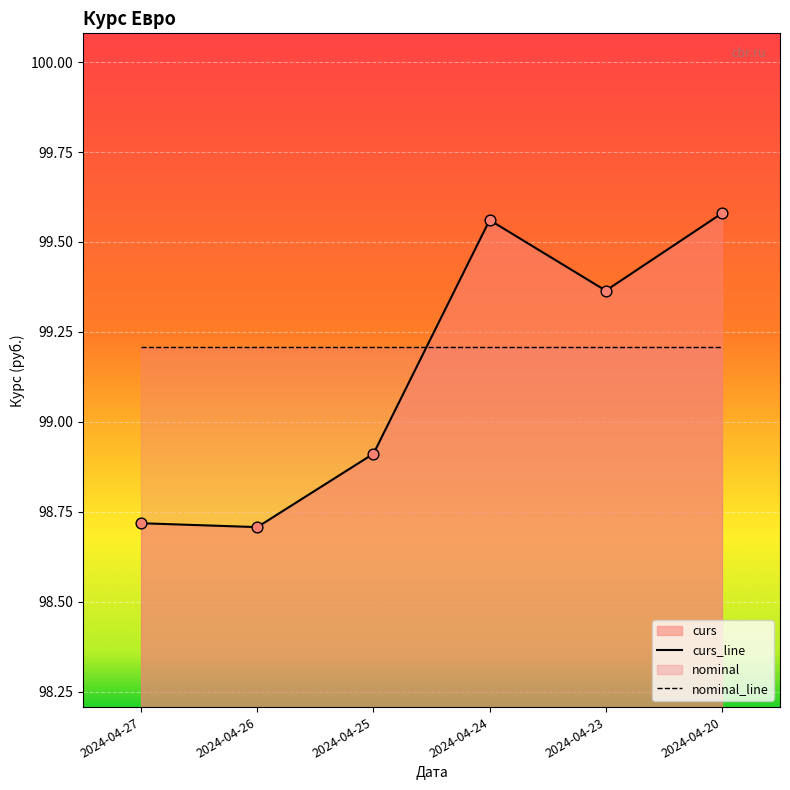

Is the value of nominal_line at 2024-04-20 greater than the value of curs_line at 2024-04-23?

No